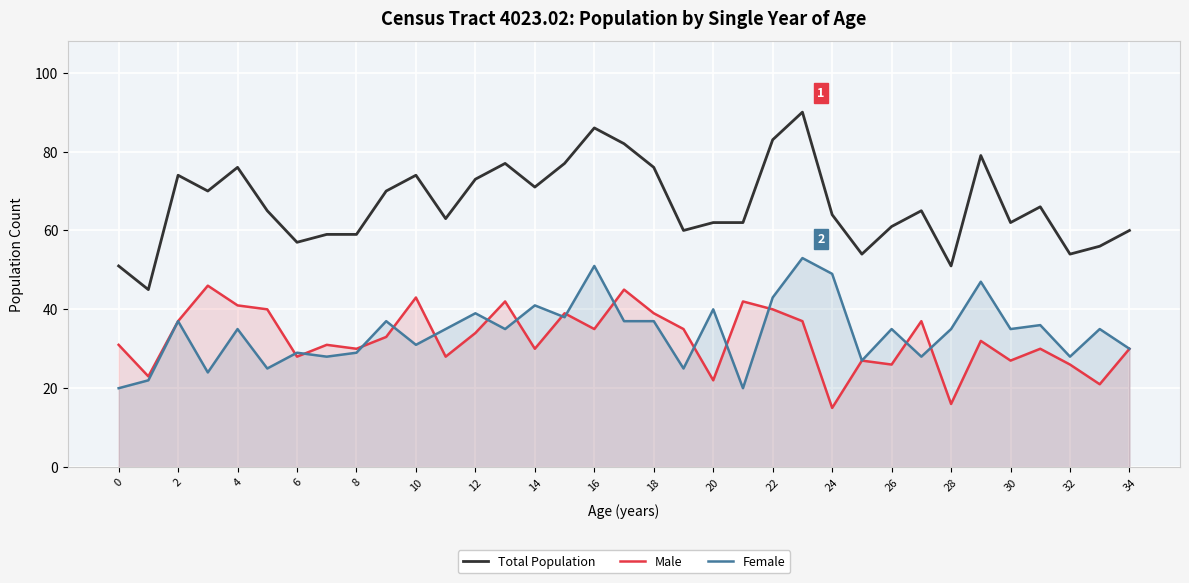

Which series has the widest spread of values?

Total Population